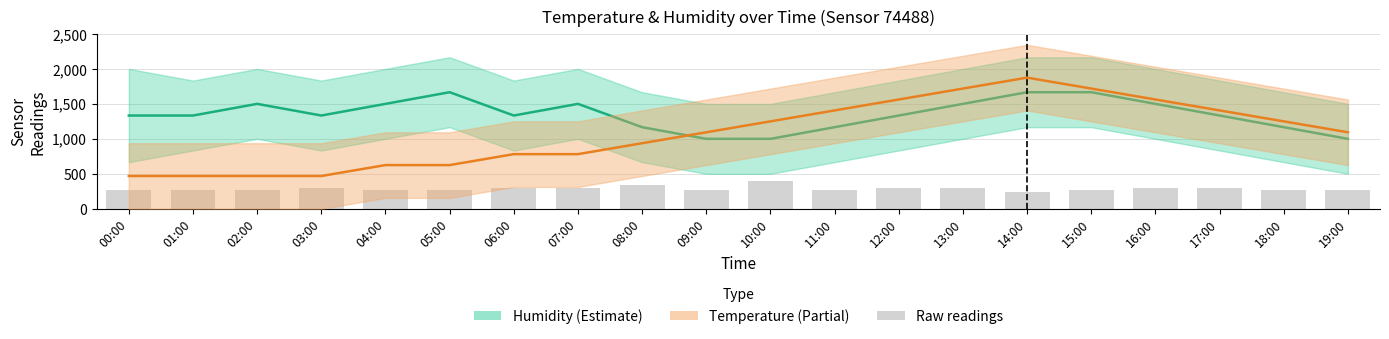

Is it true that the value at 18:00 is 355.5?

False